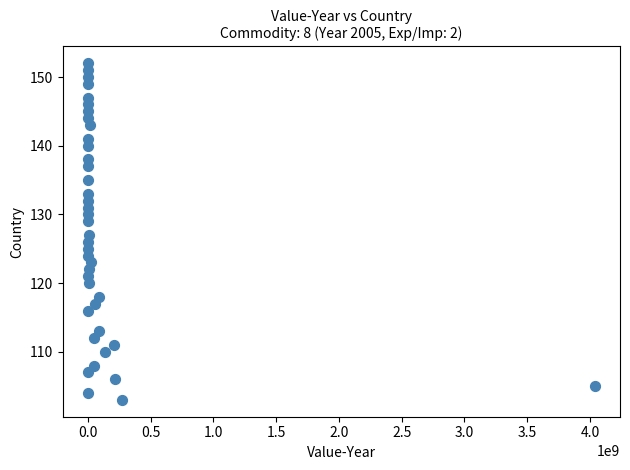

What is the range of X values (max minus min)?

4037662692